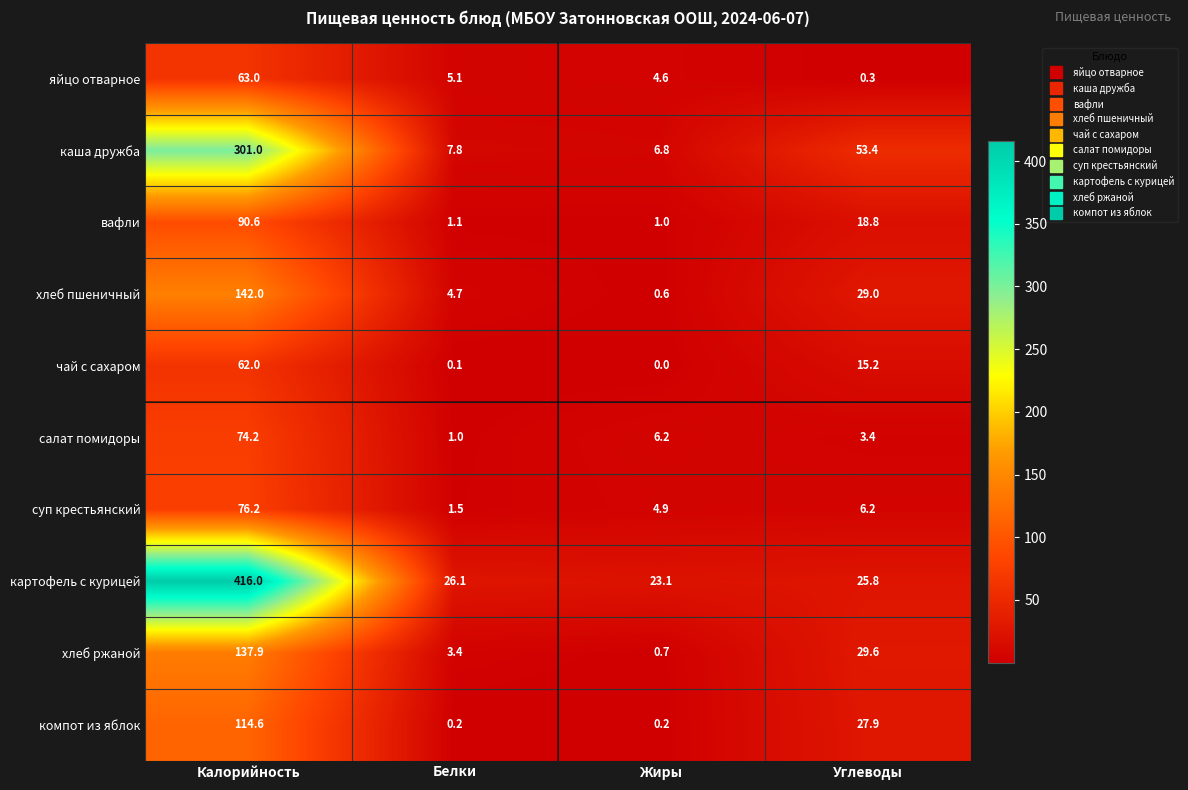

At which category is the sum across all series the highest?

Калорийность